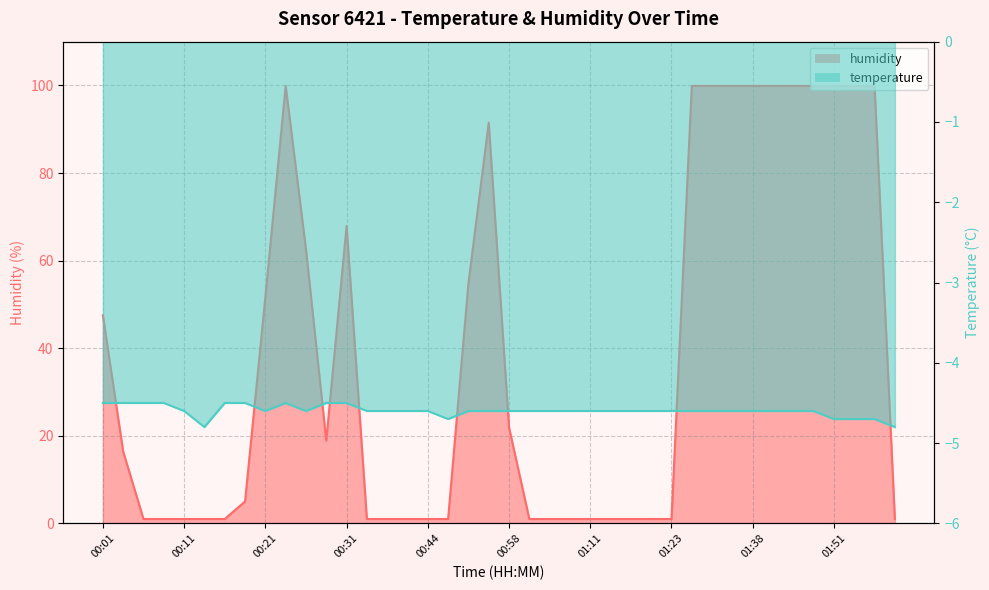

What is the value of the temperature point at the 1st from the left?

-4.5